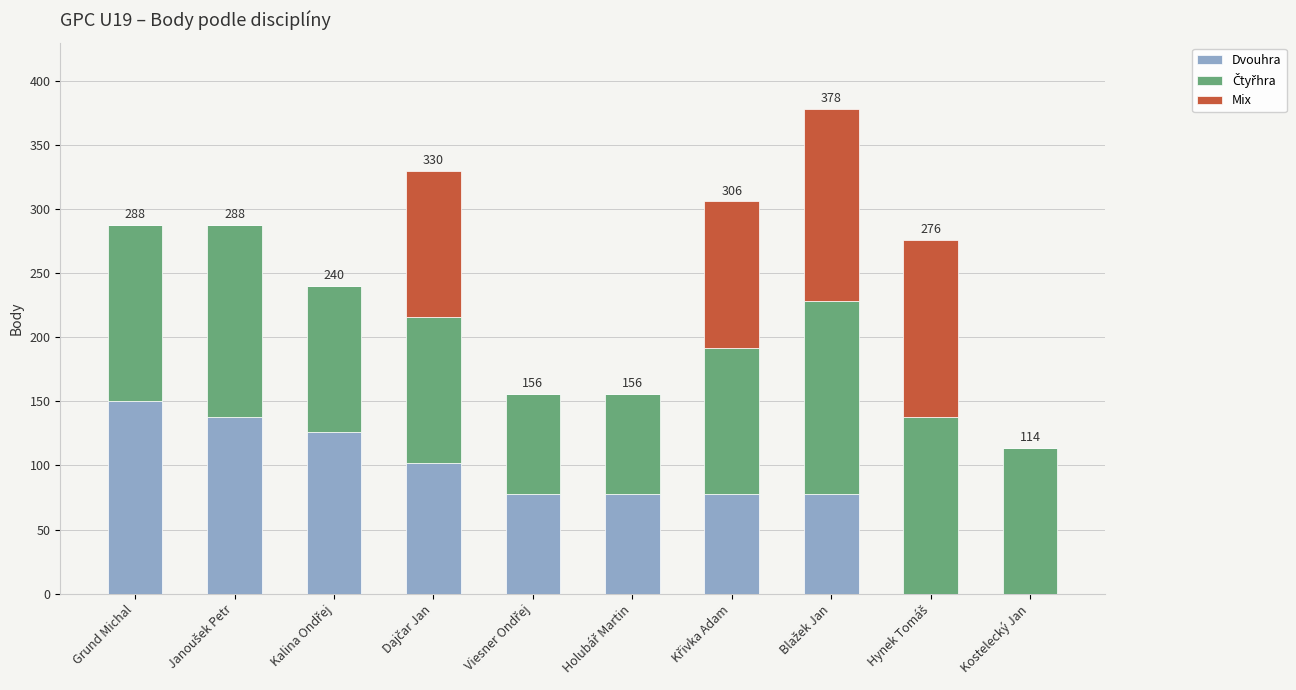

What is the highest value of the Dvouhra series?

150